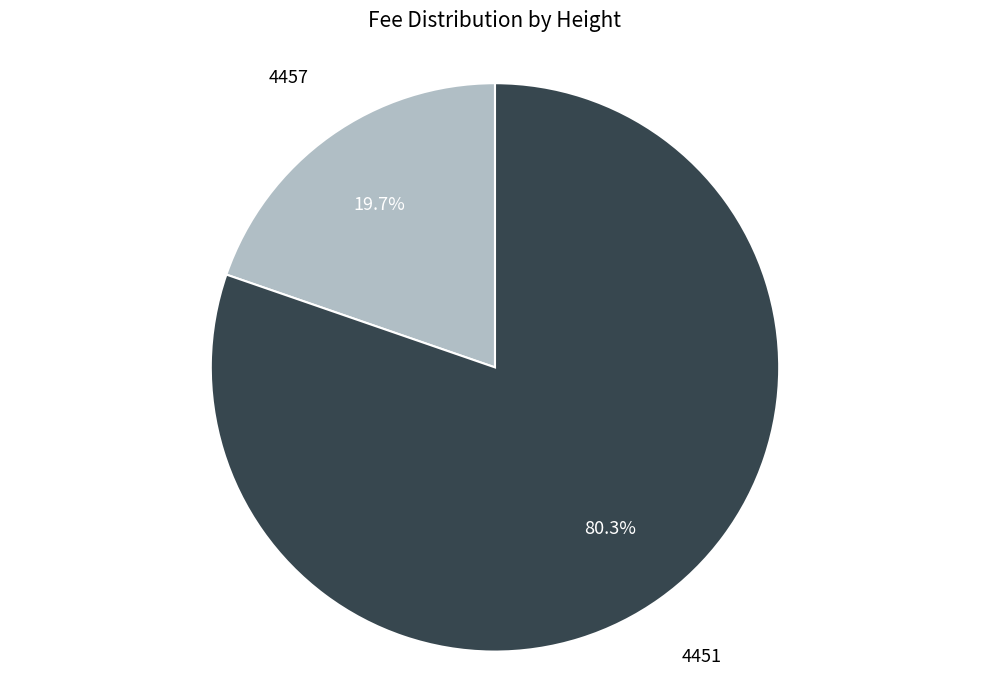

Is there a majority slice in this chart?

Yes